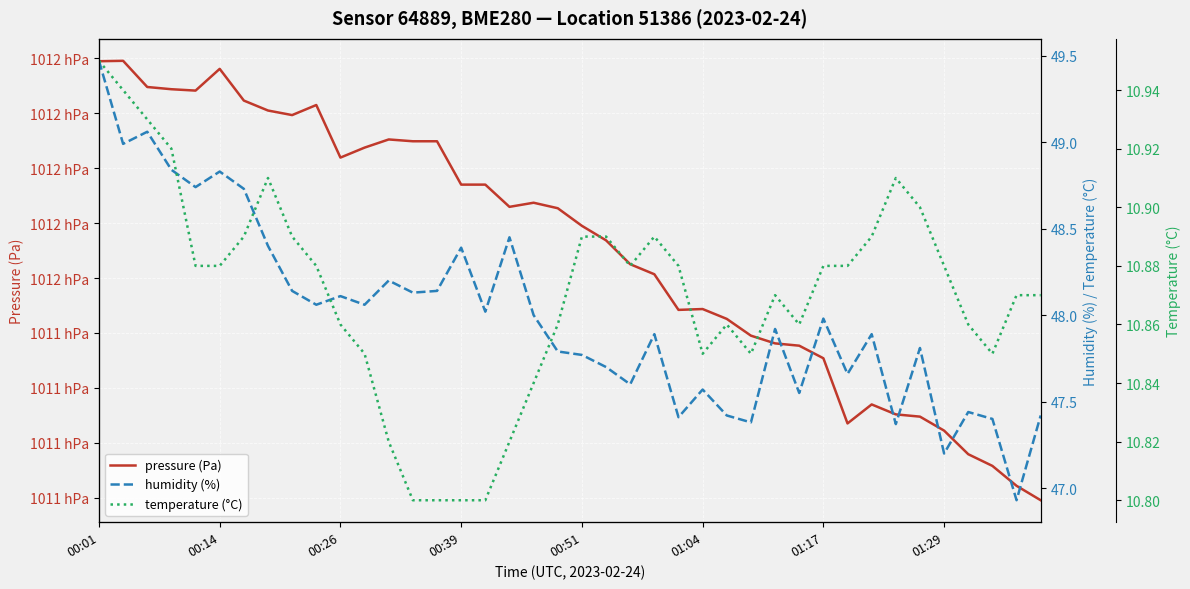

Reading right to left, list all the values displayed in this chart.

pressure (Pa): 101079.1	101084.4	101091.6	101095.9	101104.5	101109.6	101110.4	101114.0	101107.1	101130.8	101135.4	101136.2	101139.0	101145.1	101148.7	101148.4	101161.4	101165.0	101173.7	101179.0	101185.4	101187.4	101185.9	101194.0	101194.0	101209.8	101209.8	101210.4	101207.5	101203.8	101223.0	101219.3	101221.0	101224.6	101236.1	101228.2	101228.7	101229.5	101239.1	101238.9
humidity (%): 47.4	46.9	47.4	47.4	47.2	47.8	47.4	47.9	47.7	48.0	47.5	47.9	47.4	47.4	47.6	47.4	47.9	47.6	47.7	47.8	47.8	48.0	48.5	48.0	48.4	48.1	48.1	48.2	48.1	48.1	48.1	48.1	48.4	48.7	48.8	48.7	48.8	49.1	49.0	49.5
temperature (°C): 10.9	10.9	10.8	10.9	10.9	10.9	10.9	10.9	10.9	10.9	10.9	10.9	10.8	10.9	10.8	10.9	10.9	10.9	10.9	10.9	10.9	10.8	10.8	10.8	10.8	10.8	10.8	10.8	10.8	10.9	10.9	10.9	10.9	10.9	10.9	10.9	10.9	10.9	10.9	10.9